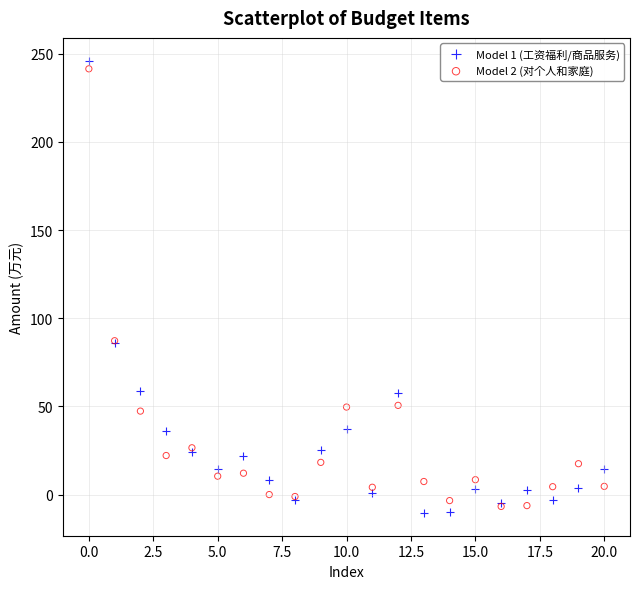

Which series has the largest Y range (max minus min)?

Model 1 (工资福利/商品服务)